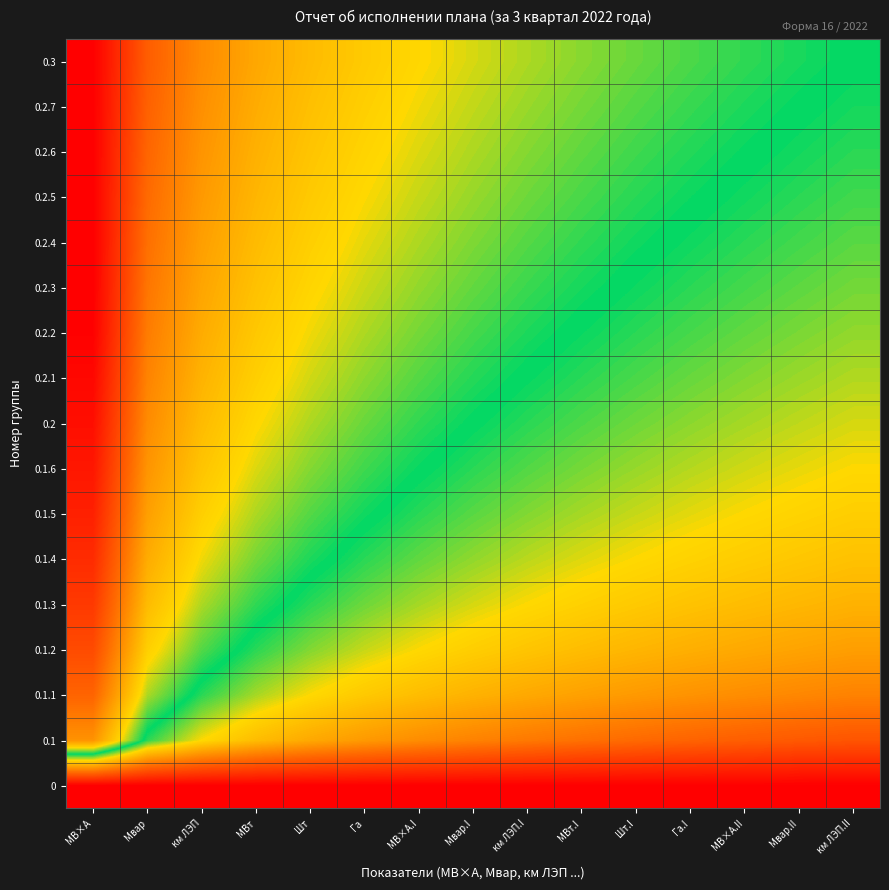

At how many categories does at least one series exceed 0?

15